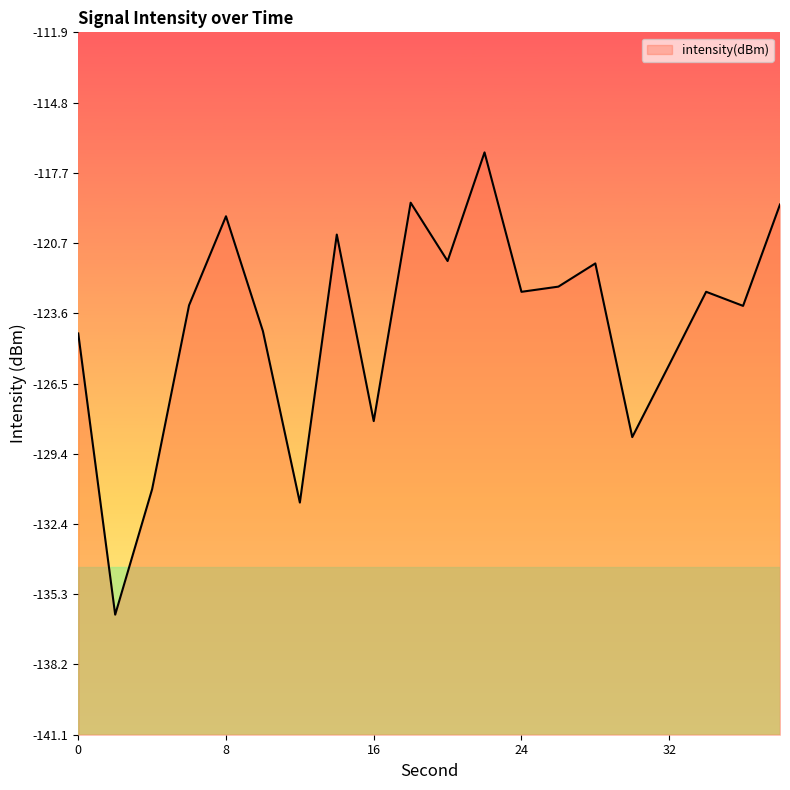

Reading left to right, list all the values displayed in this chart.

-124.4	-136.1	-130.9	-123.2	-119.5	-124.3	-131.5	-120.3	-128.1	-119.0	-121.4	-116.9	-122.7	-122.5	-121.5	-128.7	-125.7	-122.7	-123.3	-119.0